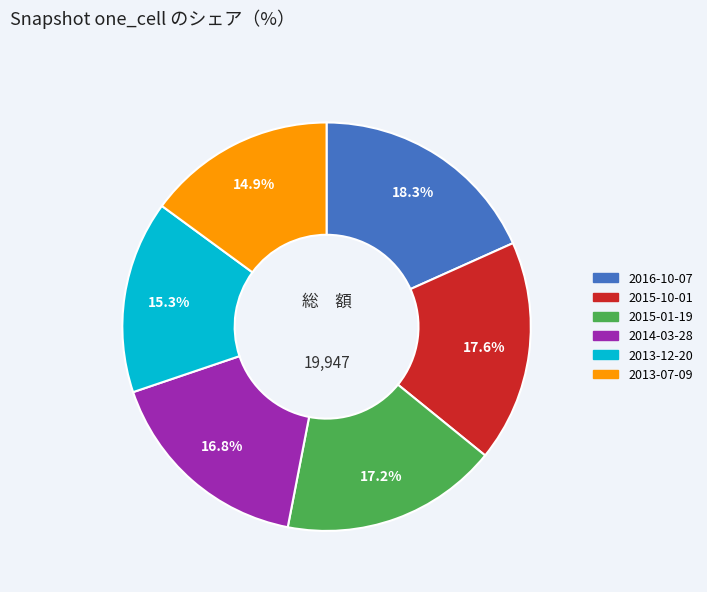

Which slice is the largest?

2016-10-07